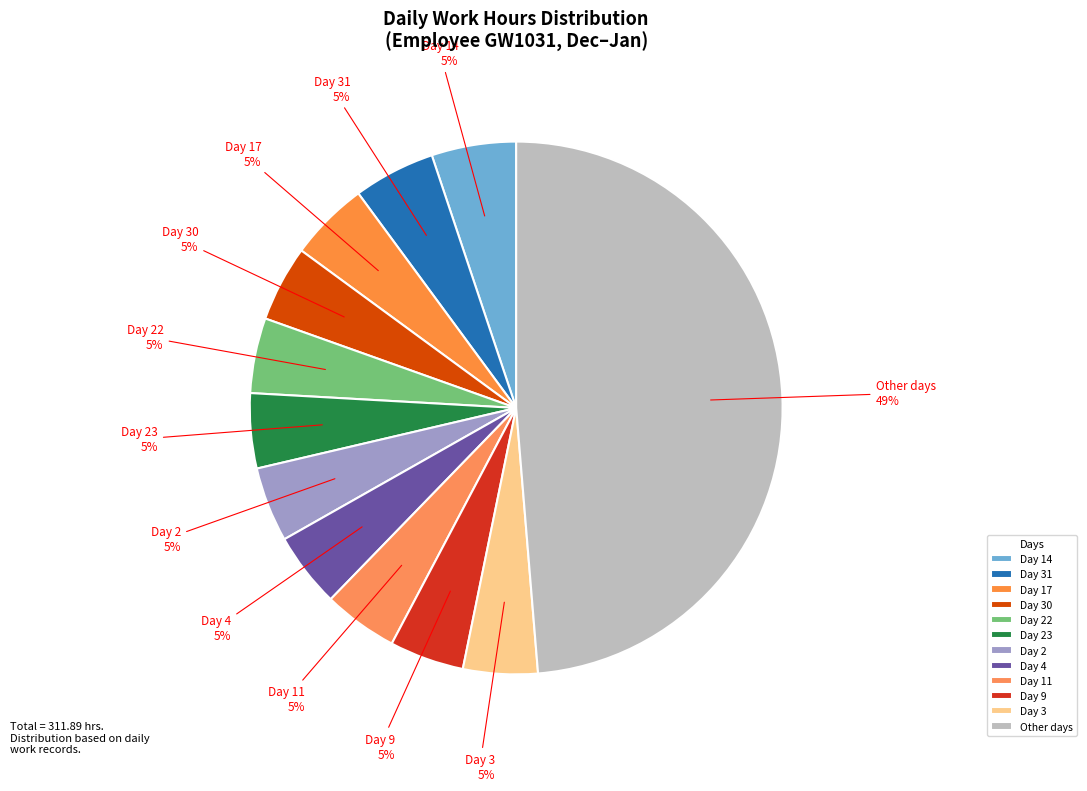

How many segments does this pie chart have?

12